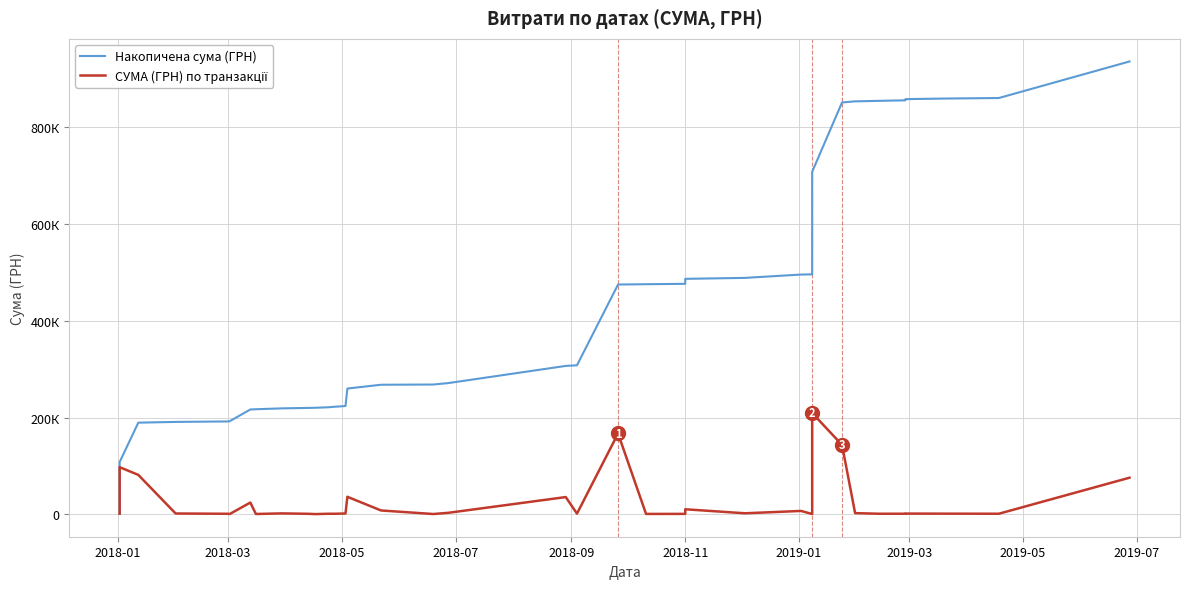

Which category has the lowest value in the Накопичена сума (ГРН) series?

2018-01